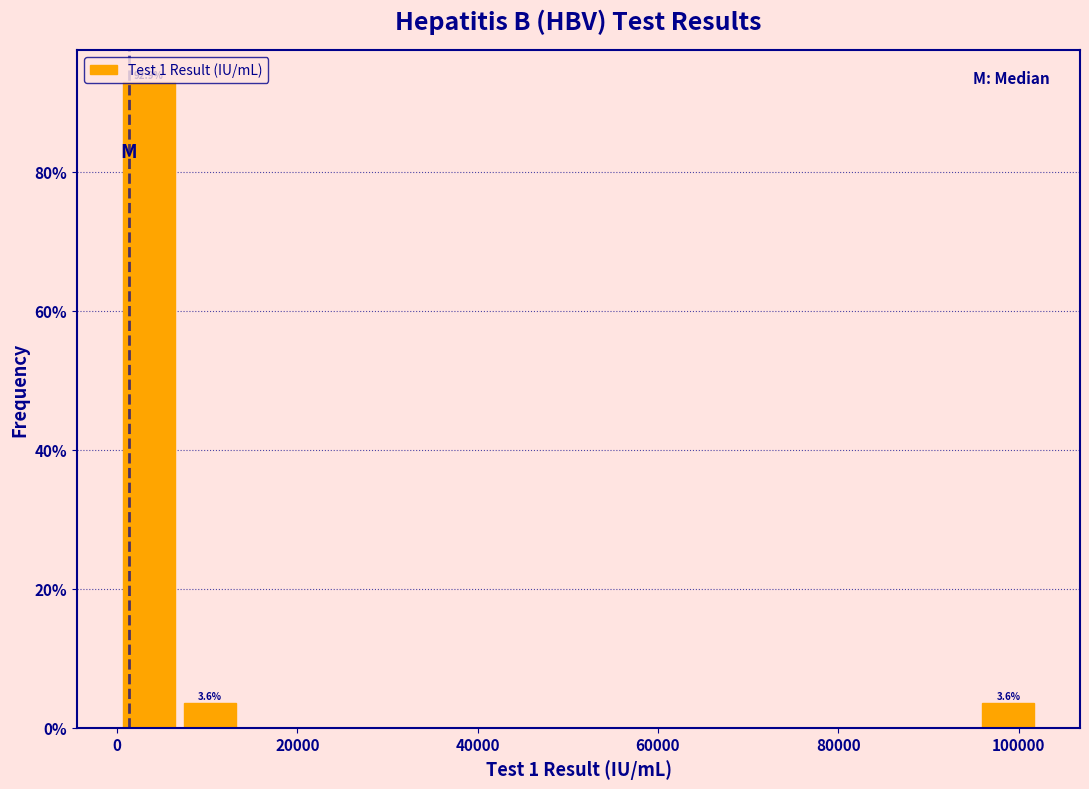

Read against the x-axis, roughly where is the centre of the tallest bar?

4000